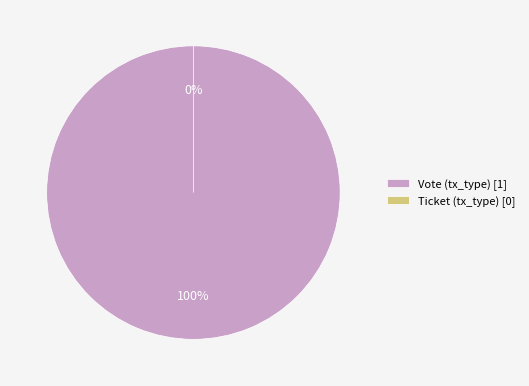

Which has a higher value, Vote (tx_type) or Ticket (tx_type)?

Vote (tx_type)